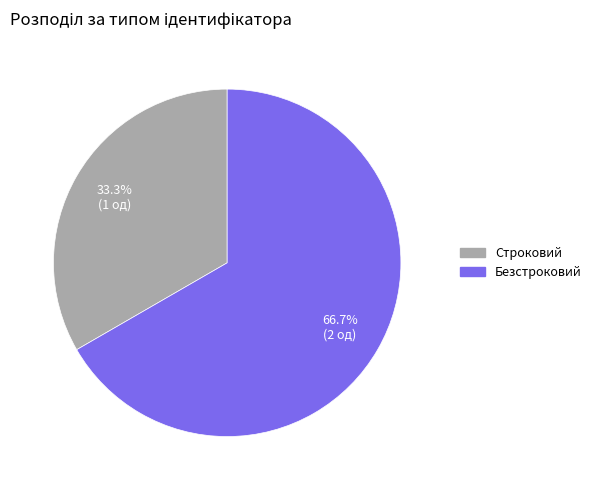

What percentage is the Строковий slice, to the nearest percent?

33%